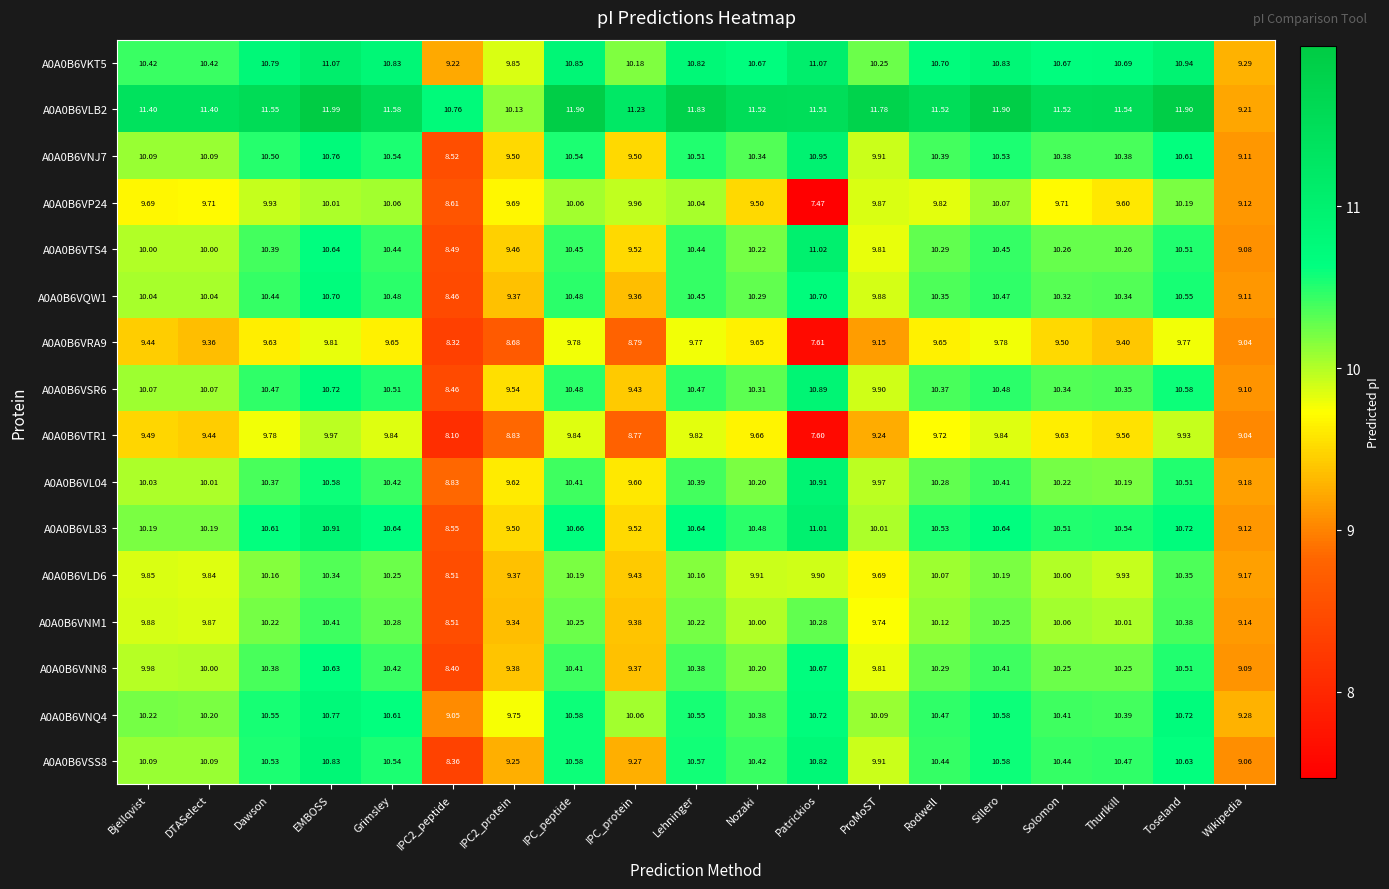

How many distinct data groups are displayed?

16